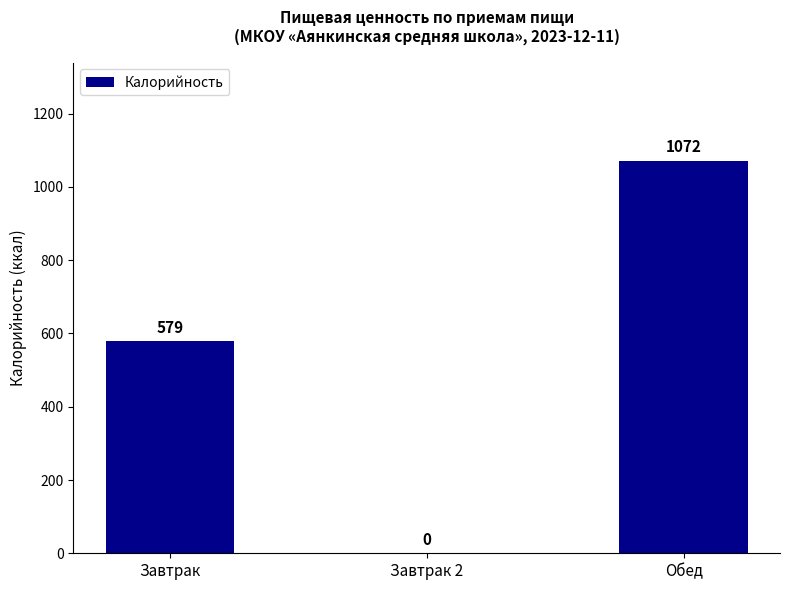

Which has a higher value, Завтрак 2 or Обед?

Обед